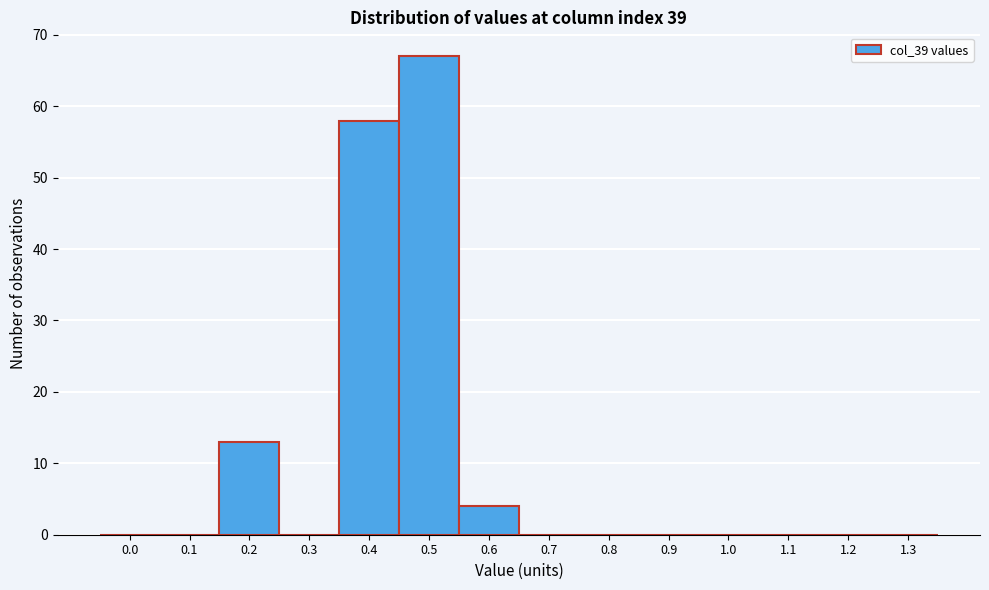

Reading left to right, list all the values displayed in this chart.

0.0=0	0.1=0	0.2=13	0.3=0	0.4=58	0.5=67	0.6=4	0.7=0	0.8=0	0.9=0	1.0=0	1.1=0	1.2=0	1.3=0